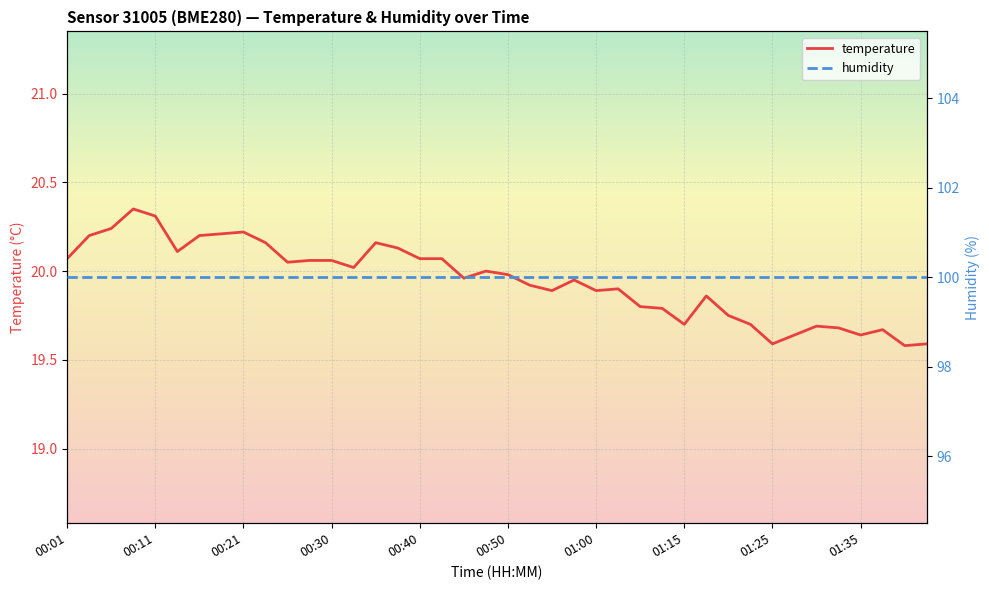

What is the maximum value for humidity?

100.0